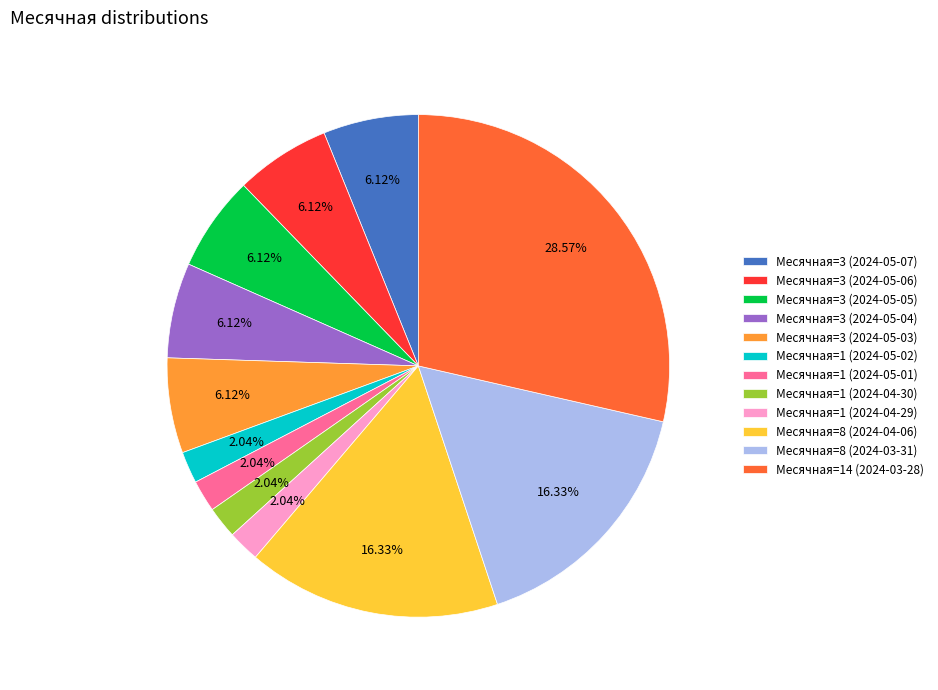

How many slices are in this pie chart?

12